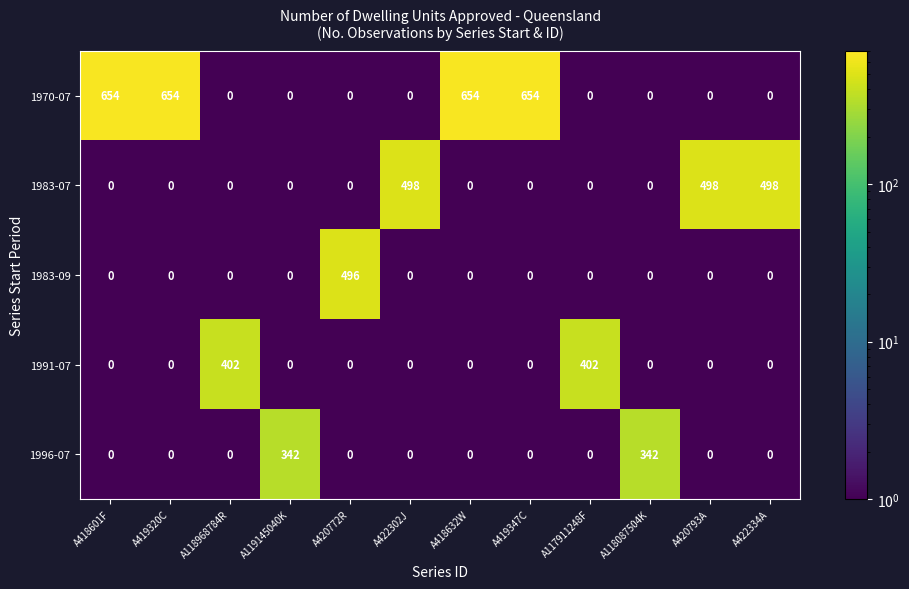

What is the total value across all series at A418601F?

654